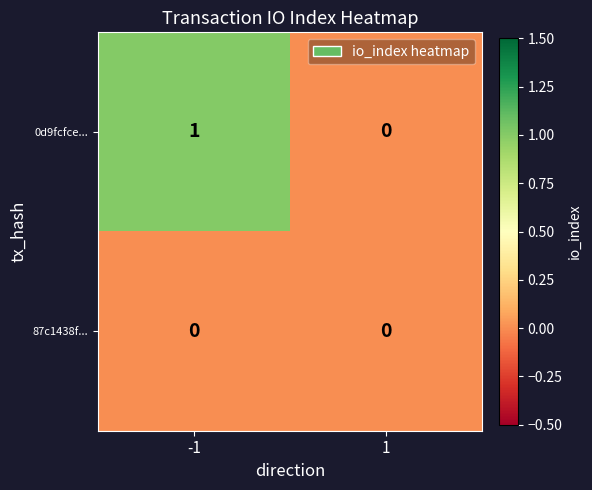

What is the greatest value displayed?

1